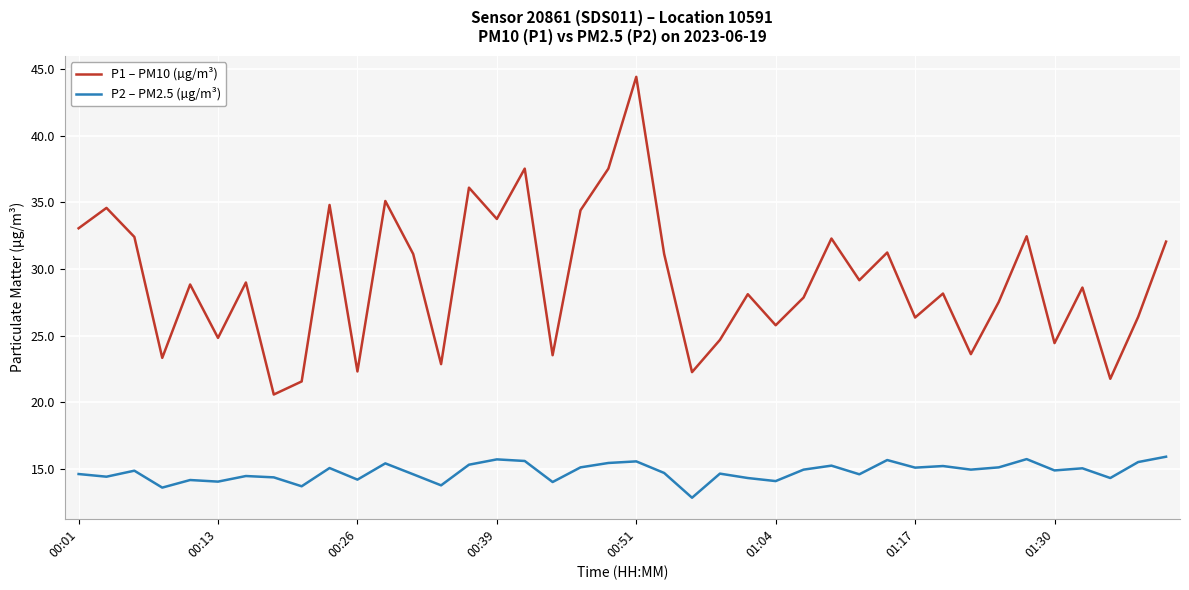

What are all the series names shown in the legend?

P1 – PM10 (µg/m³), P2 – PM2.5 (µg/m³)